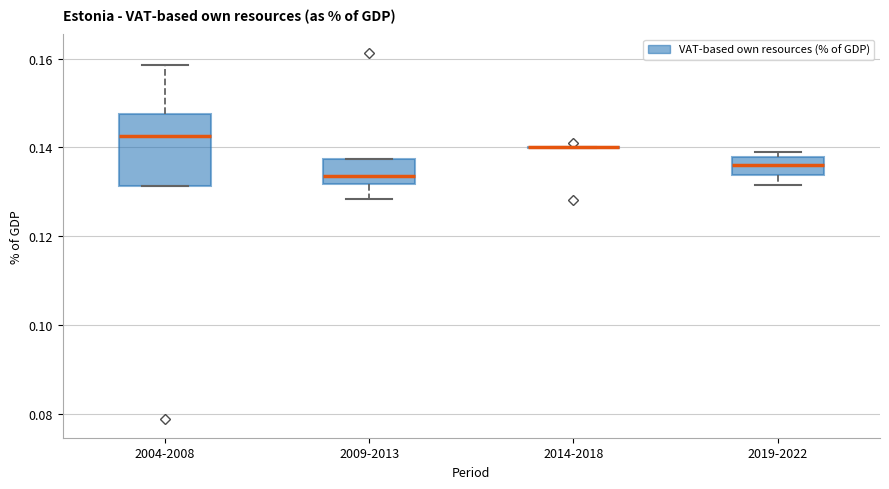

Which box is the tallest, from its lower edge to its upper edge?

2004-2008